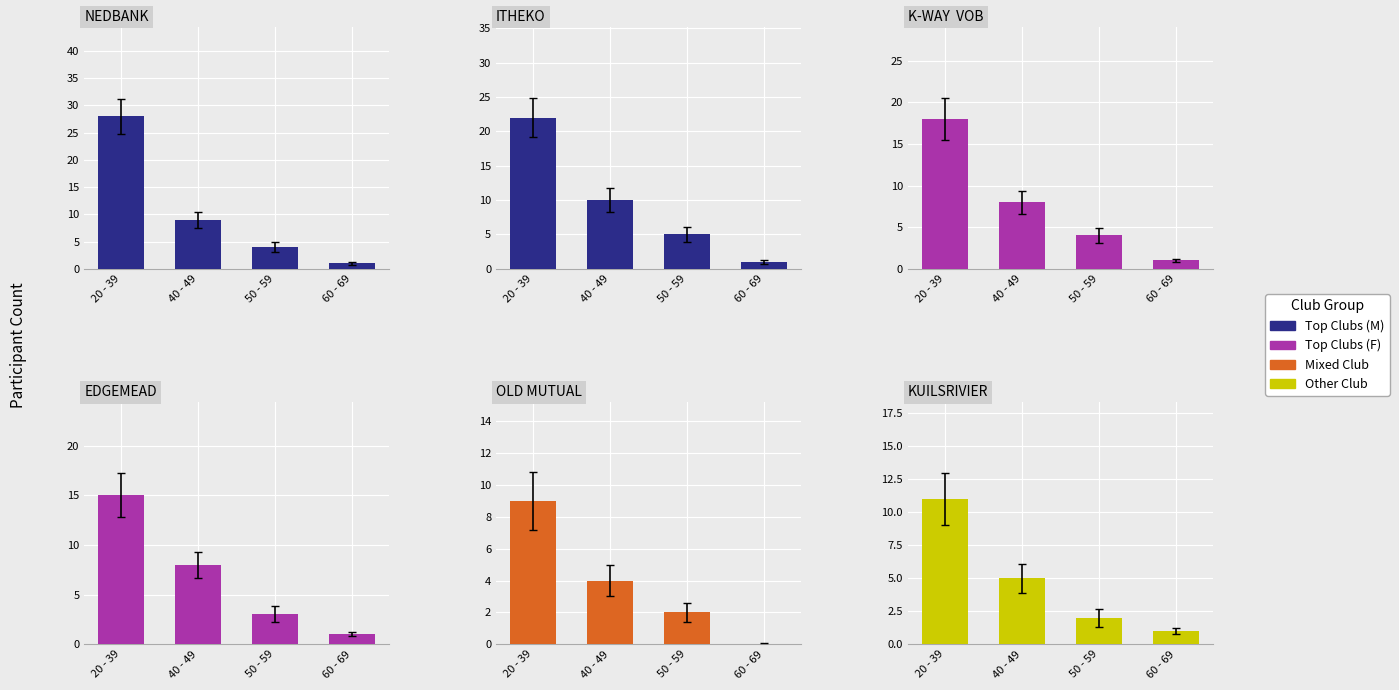

What position from the right is 20 - 39?

4